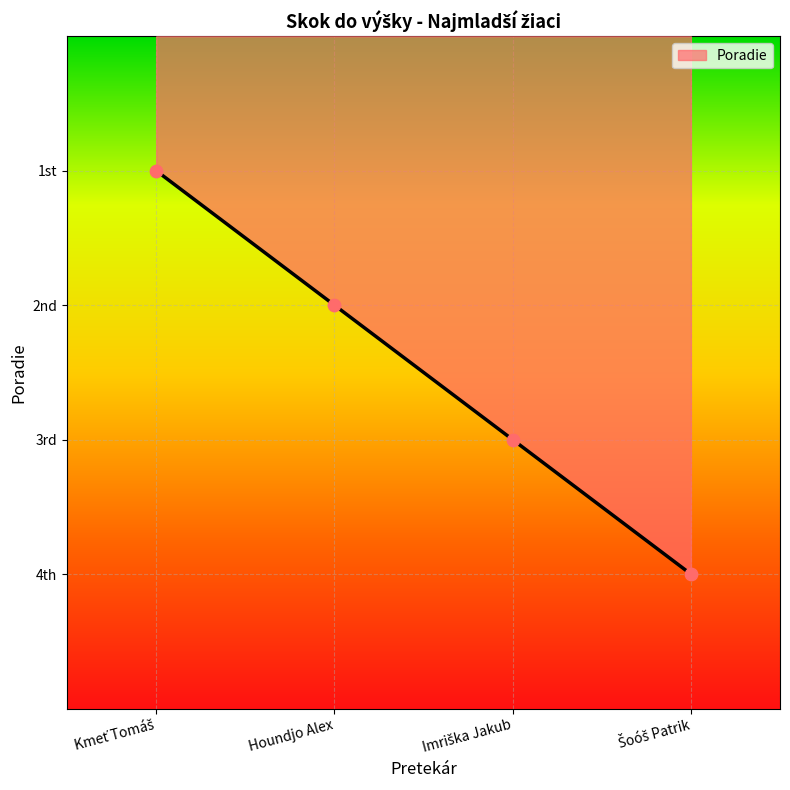

Is this an area chart (filled region under the line)?

Yes